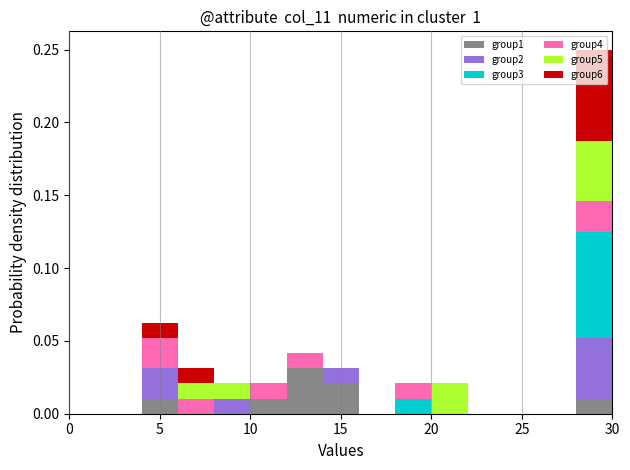

Reading left to right, list every stacked bar in this chart as the range it spans on the x-axis followed by its total height. The values are not printed on the chart, so give them approximately, as read against the axis.

0 to 2: 0
2 to 4: 0
4 to 6: 0.065
6 to 8: 0.030
8 to 10: 0.020
10 to 12: 0.020
12 to 14: 0.040
14 to 16: 0.030
16 to 18: 0
18 to 20: 0.020
20 to 22: 0.020
22 to 24: 0
24 to 26: 0
26 to 28: 0
28 to 30: 0.250